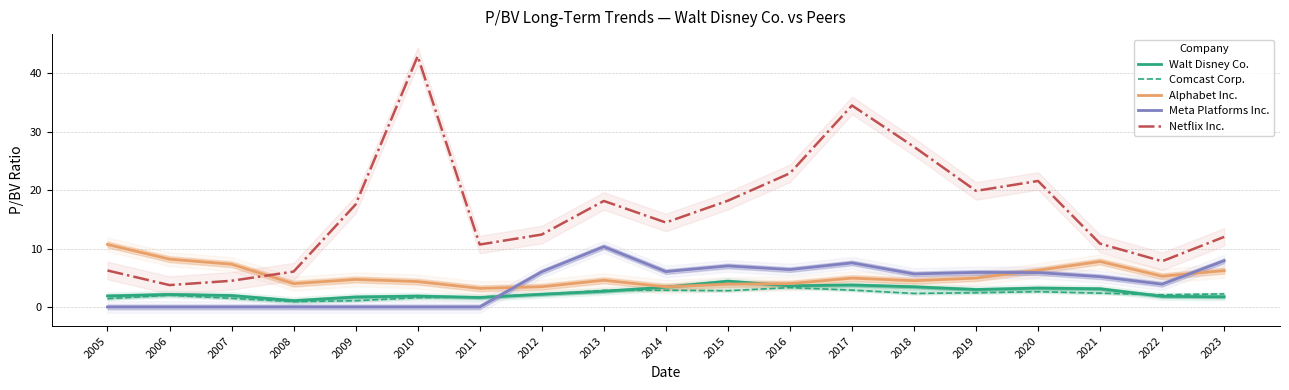

At which category does Walt Disney Co. reach its first local peak?

2006